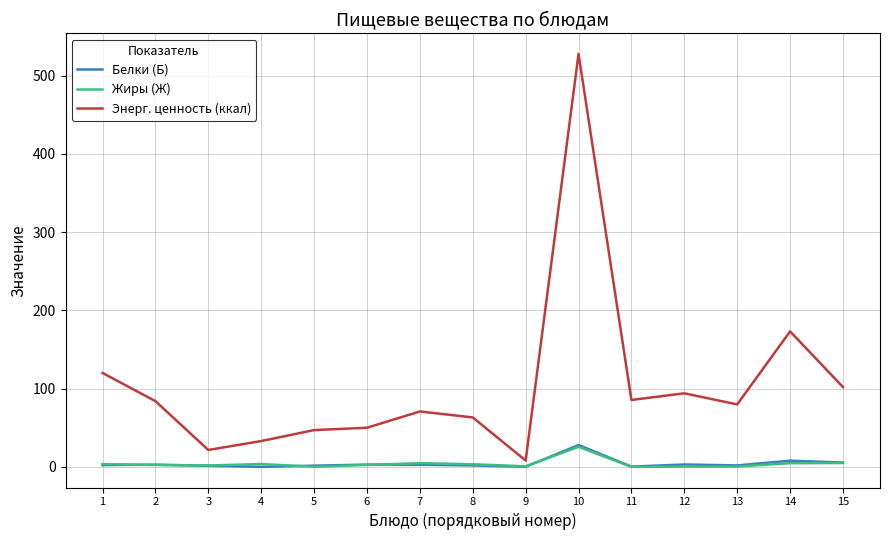

At which category is the sum across all series the highest?

10